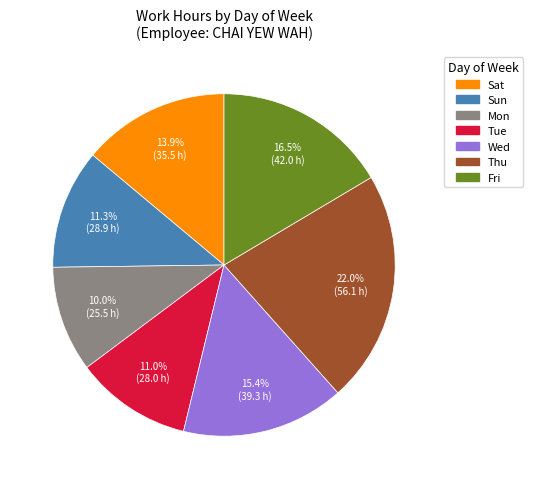

To the nearest percent, what is the difference between the Sat and Wed slice percentages?

1%